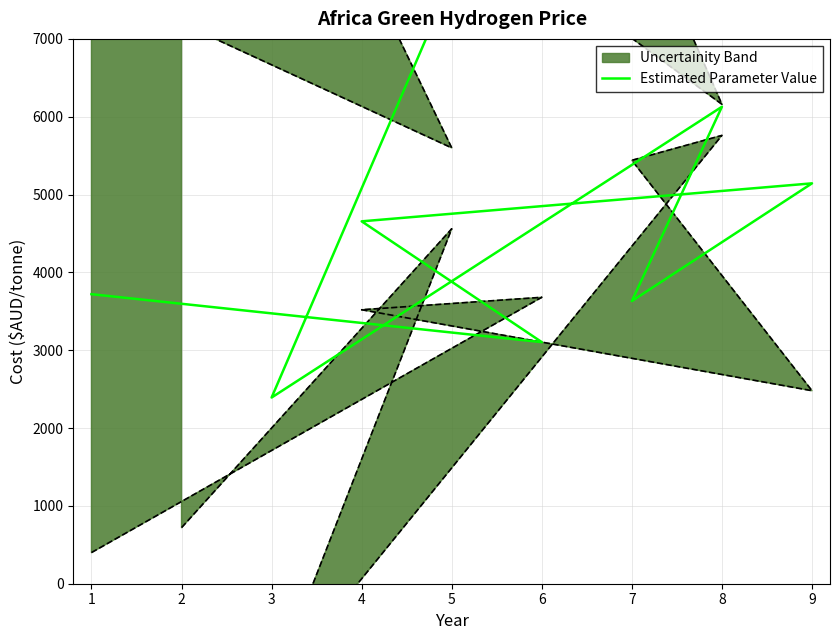

Reading right to left, what are all the values shown in this chart?

7016	7768	2392	6128	3632	5144	4656	3104	3720